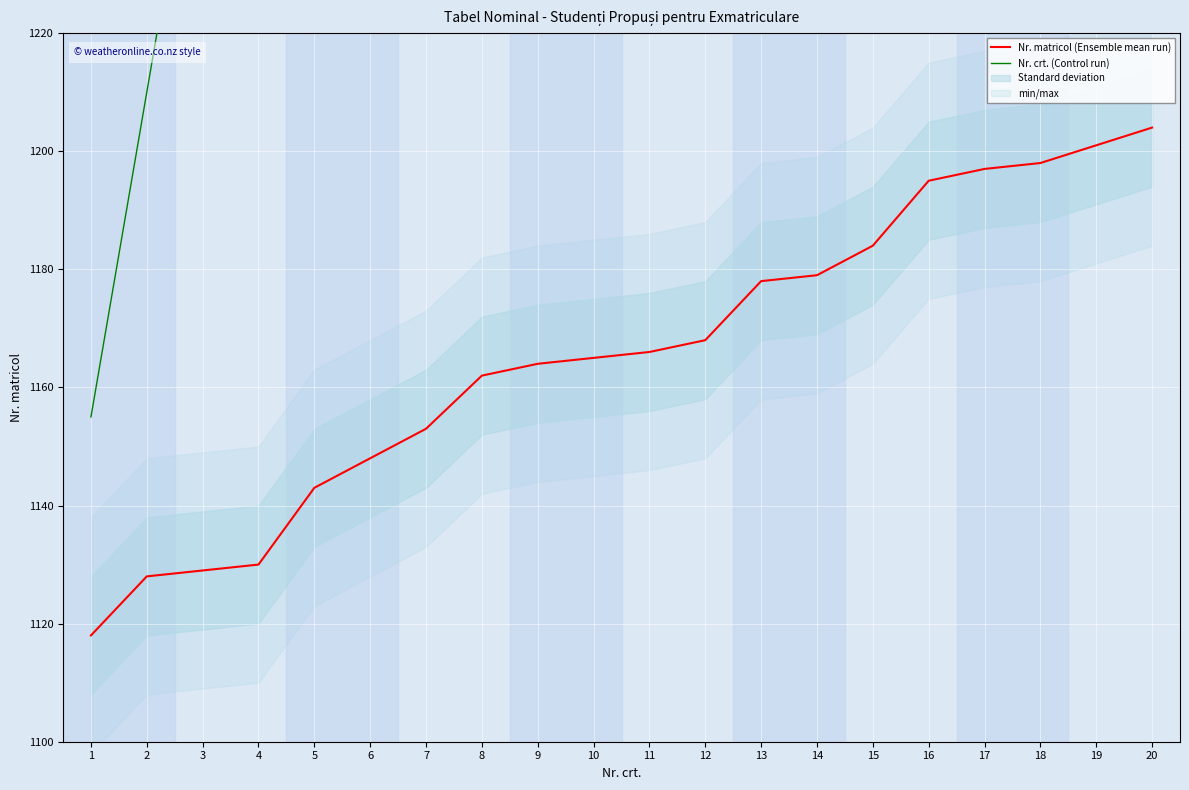

Rank the series at 2 from lowest to highest value.

Nr. matricol (Ensemble mean run), Nr. crt. (Control run)